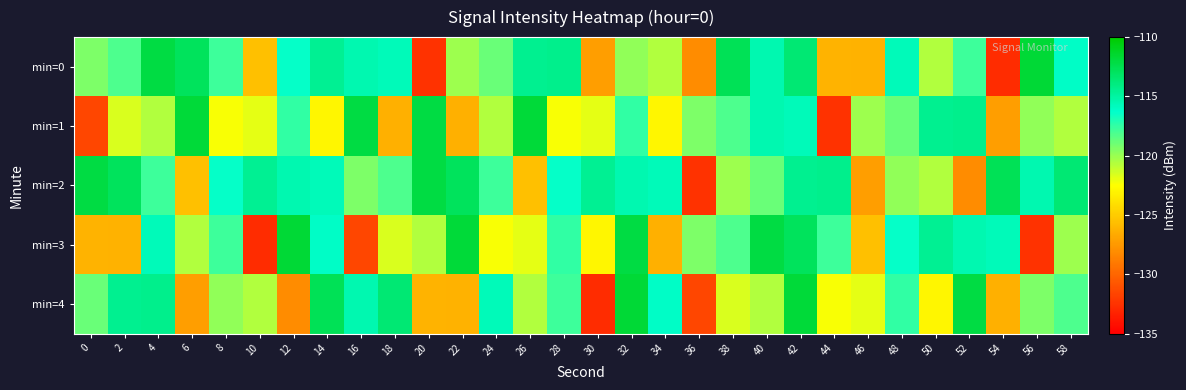

Reading left to right, list all the values displayed in this chart.

min=0: 0=-119.3	2=-118.2	4=-112.1	6=-112.9	8=-117.7	10=-125.6	12=-116.4	14=-114.6	16=-115.4	18=-115.7	20=-132.5	22=-120.1	24=-118.8	26=-114.4	28=-114.3	30=-127.2	32=-119.8	34=-120.6	36=-128.1	38=-112.7	40=-115.4	42=-113.6	44=-126.2	46=-126.2	48=-115.7	50=-120.6	52=-117.7	54=-132.8	56=-111.7	58=-116.1
min=1: 0=-131.6	2=-121.6	4=-120.6	6=-111.8	8=-122.3	10=-121.9	12=-117.5	14=-123.0	16=-112.1	18=-126.3	20=-112.1	22=-126.3	24=-120.6	26=-111.8	28=-122.3	30=-121.9	32=-117.5	34=-123.0	36=-119.3	38=-118.2	40=-115.4	42=-115.7	44=-132.5	46=-120.1	48=-118.8	50=-114.4	52=-114.3	54=-127.2	56=-119.8	58=-120.6
min=2: 0=-112.1	2=-112.9	4=-117.7	6=-125.6	8=-116.4	10=-114.6	12=-115.4	14=-115.7	16=-119.3	18=-118.2	20=-112.1	22=-112.9	24=-117.7	26=-125.6	28=-116.4	30=-114.6	32=-115.4	34=-115.7	36=-132.5	38=-120.1	40=-118.8	42=-114.4	44=-114.3	46=-127.2	48=-119.8	50=-120.6	52=-128.1	54=-112.7	56=-115.4	58=-113.6
min=3: 0=-126.2	2=-126.2	4=-115.7	6=-120.6	8=-117.7	10=-132.8	12=-111.7	14=-116.1	16=-131.6	18=-121.6	20=-120.6	22=-111.8	24=-122.3	26=-121.9	28=-117.5	30=-123.0	32=-112.1	34=-126.3	36=-119.3	38=-118.2	40=-112.1	42=-112.9	44=-117.7	46=-125.6	48=-116.4	50=-114.6	52=-115.4	54=-115.7	56=-132.5	58=-120.1
min=4: 0=-118.8	2=-114.4	4=-114.3	6=-127.2	8=-119.8	10=-120.6	12=-128.1	14=-112.7	16=-115.4	18=-113.6	20=-126.2	22=-126.2	24=-115.7	26=-120.6	28=-117.7	30=-132.8	32=-111.7	34=-116.1	36=-131.6	38=-121.6	40=-120.6	42=-111.8	44=-122.3	46=-121.9	48=-117.5	50=-123.0	52=-112.1	54=-126.3	56=-119.3	58=-118.2